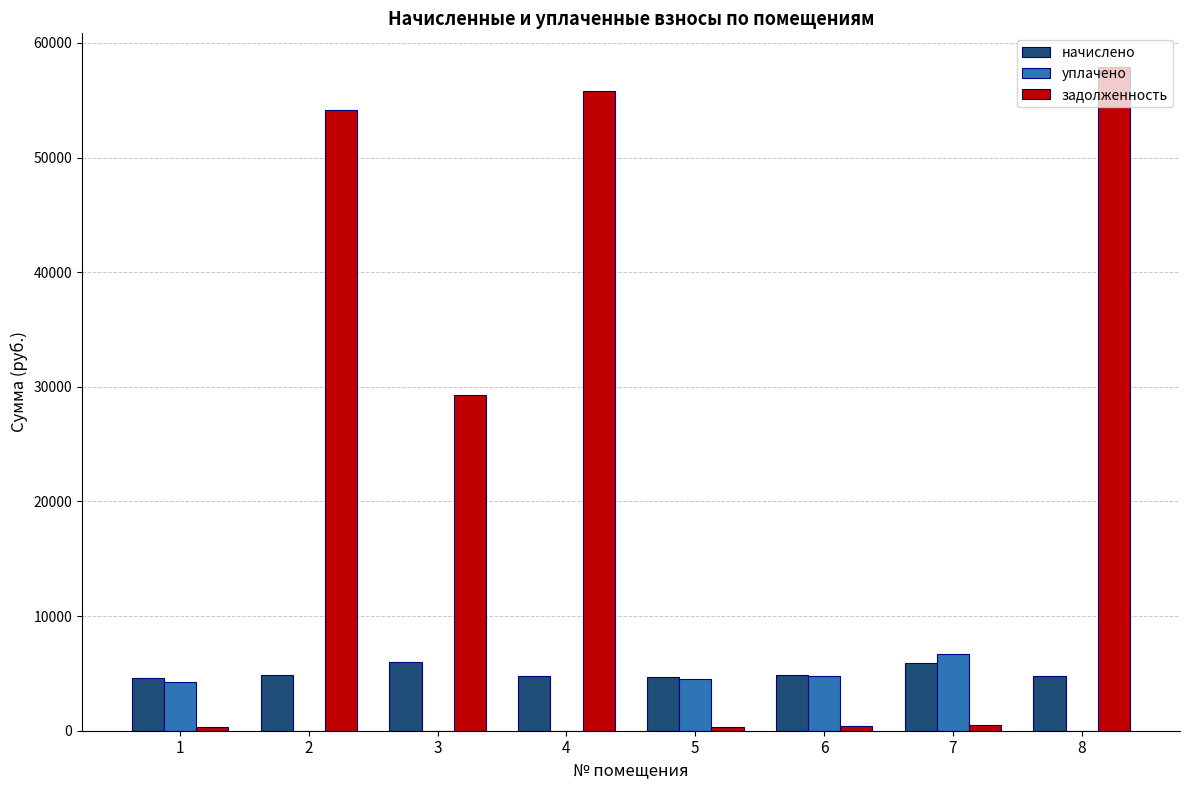

How many values in the задолженность series exceed 29246?

4